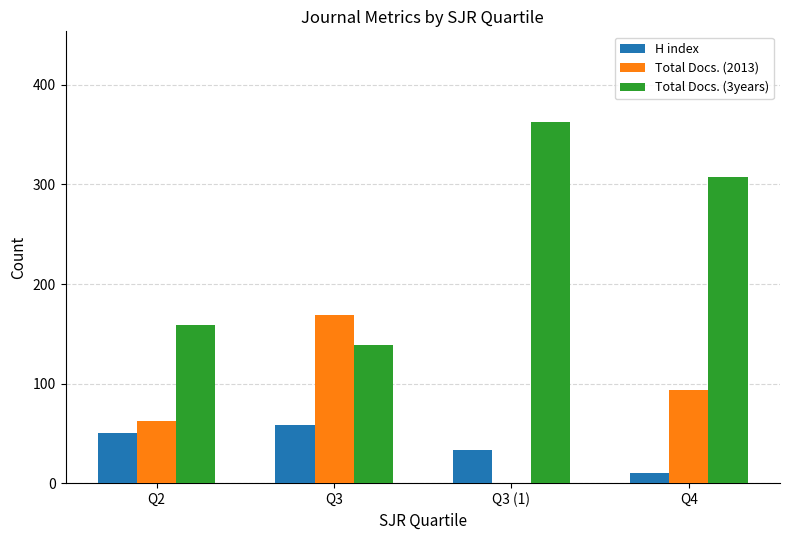

What is the total value across all series at Q4?

411